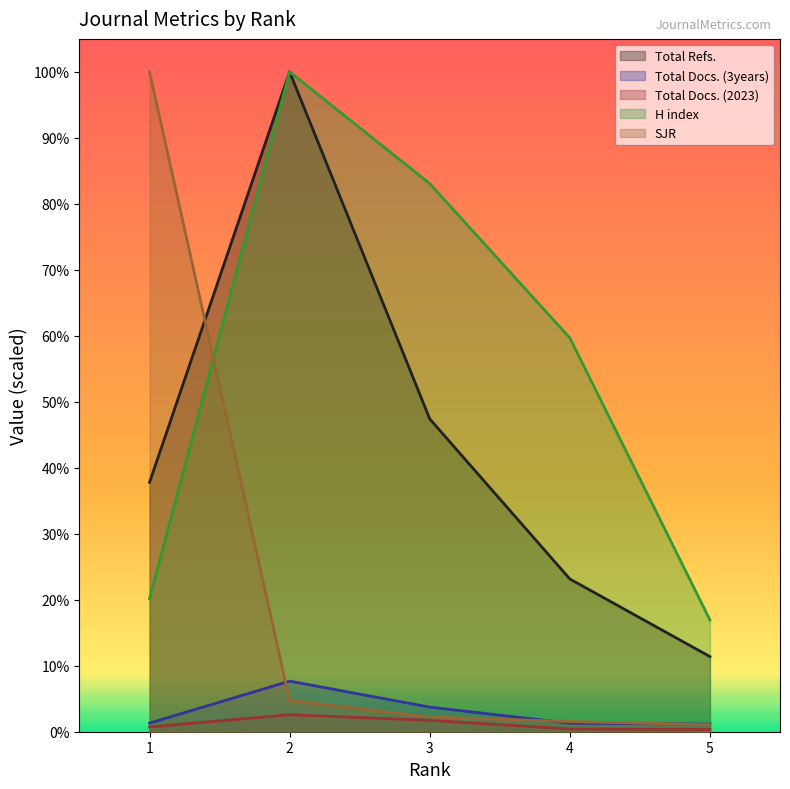

What are all the series names shown in the legend?

Total Refs., Total Docs. (3years), Total Docs. (2023), H index, SJR